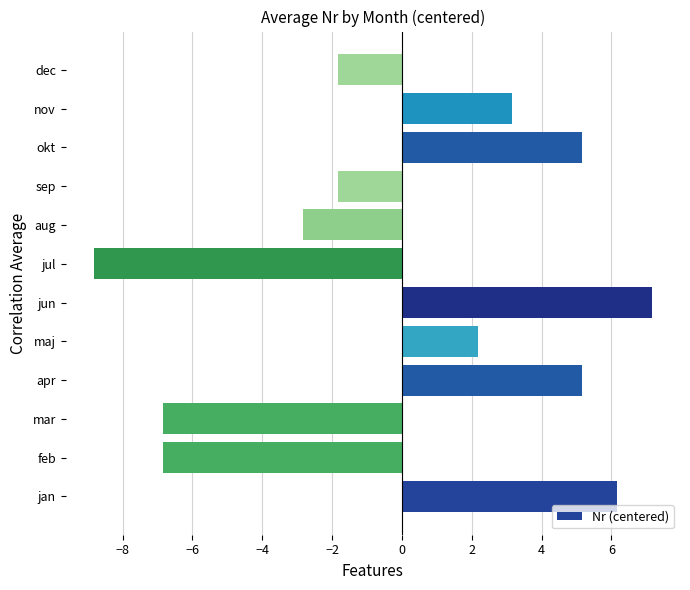

At which category does the chart reach its minimum across all series?

jul